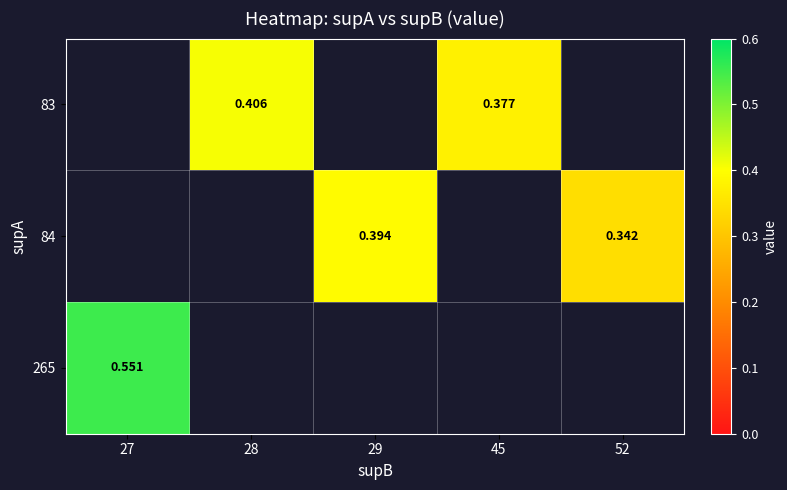

Is the value of 83 at 45 greater than the value of 265 at 27?

No